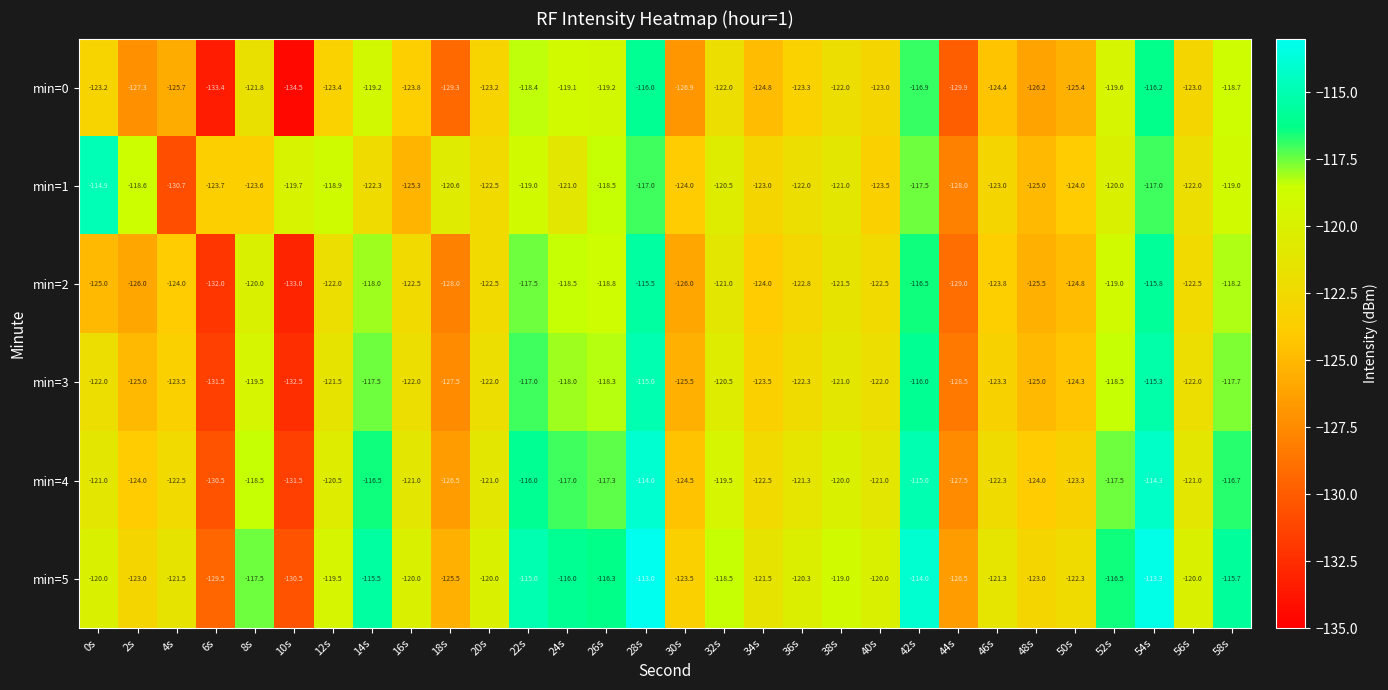

Rank the series by their maximum value, from lowest to highest.

min=0, min=2, min=3, min=1, min=4, min=5